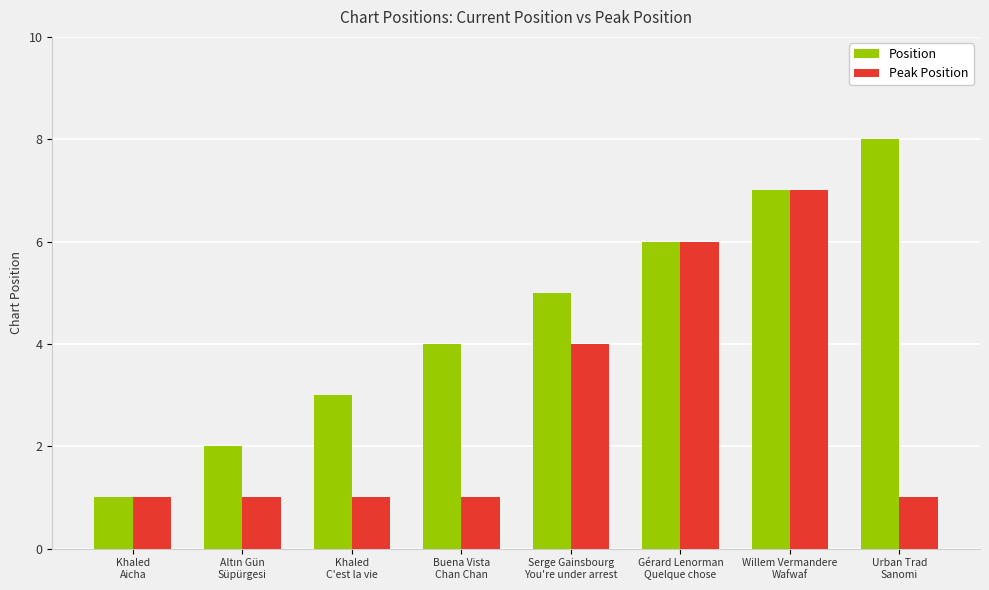

What is the label of the 1st bar from the right?

Urban Trad
Sanomi